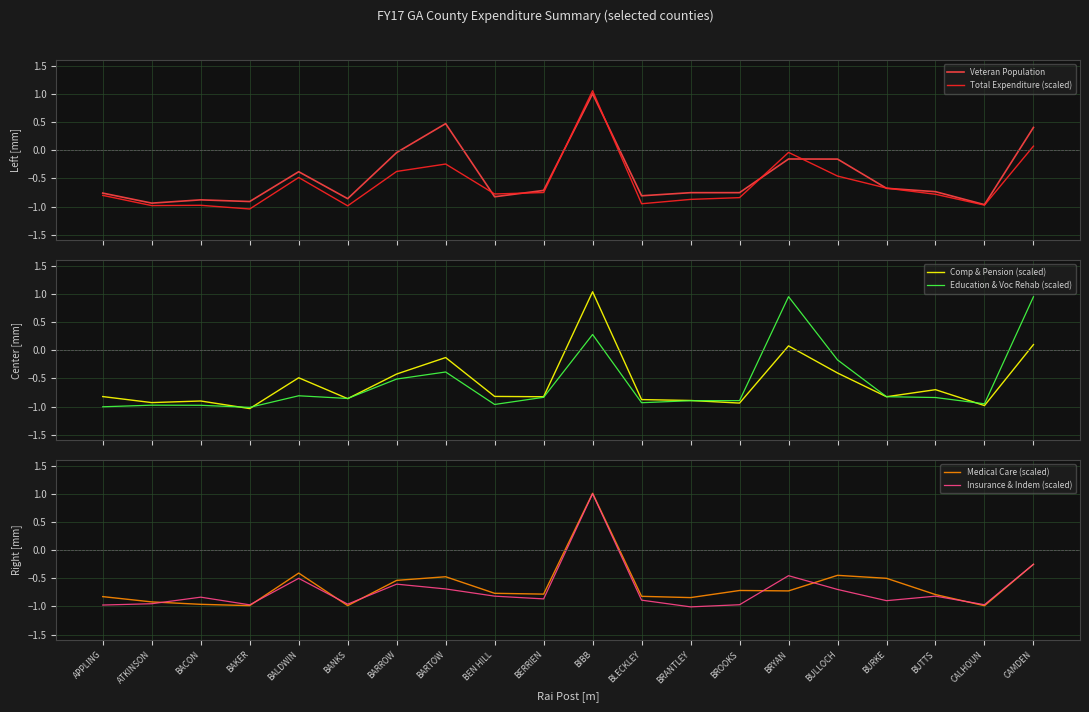

What is the spread (max minus min) of values at BACON?

0.1